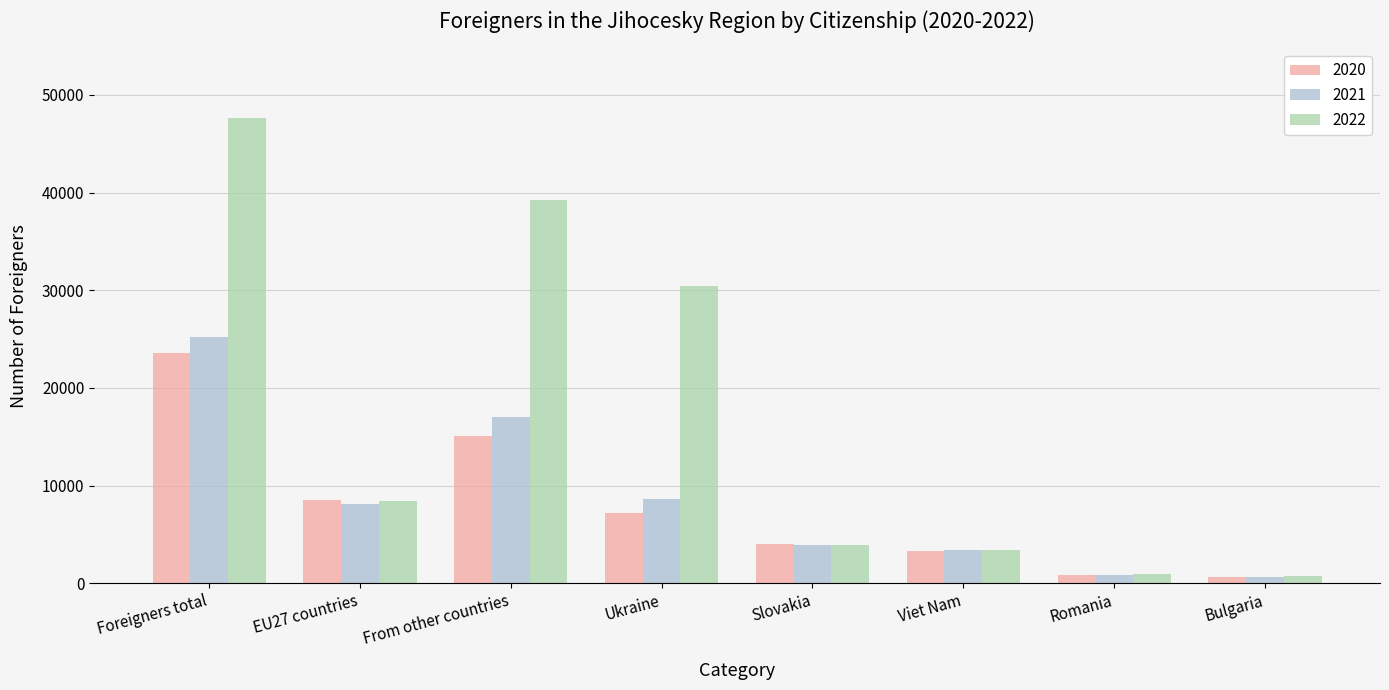

What is the difference between the highest and lowest values at Ukraine?

23204